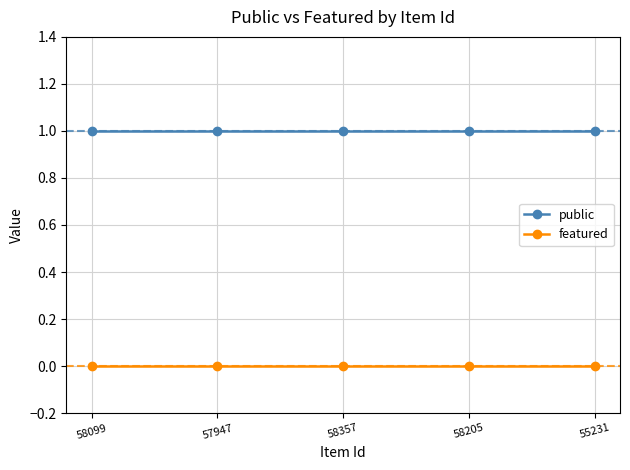

Is the value of public at 55231 greater than the value of featured at 57947?

Yes